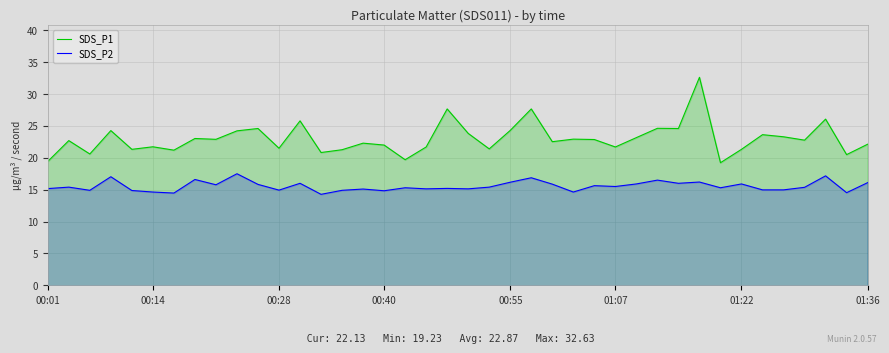

Which series has the widest spread of values?

SDS_P1